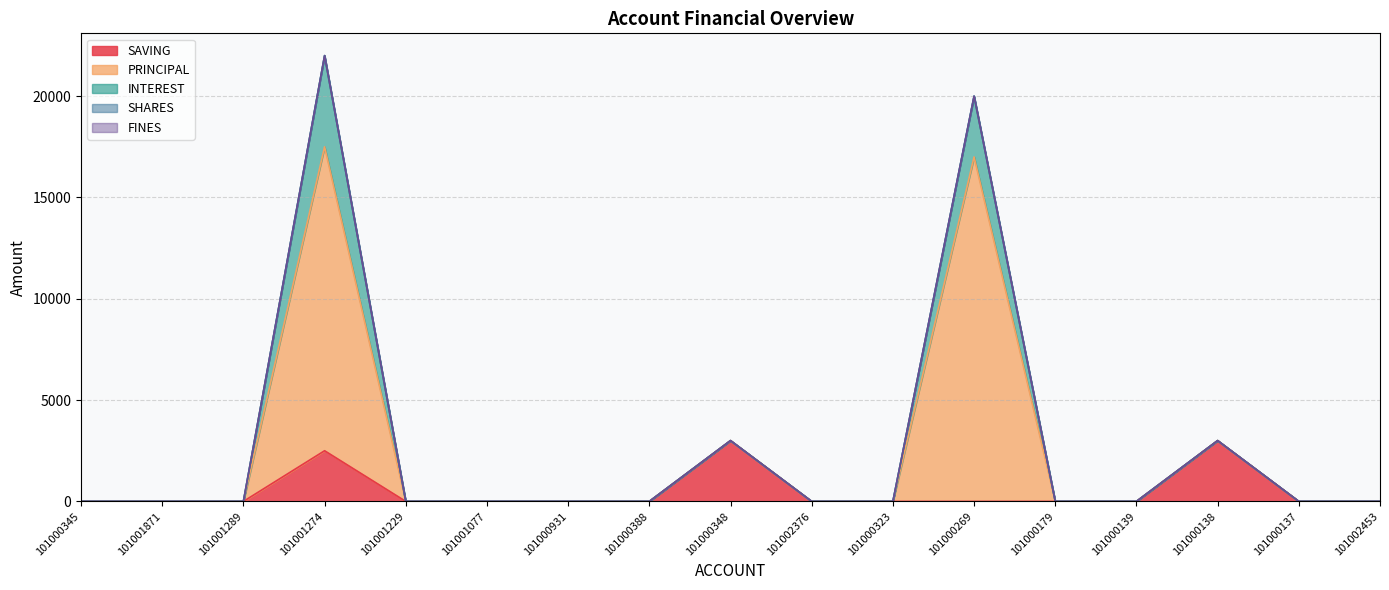

At which label does SHARES reach its minimum?

101000345